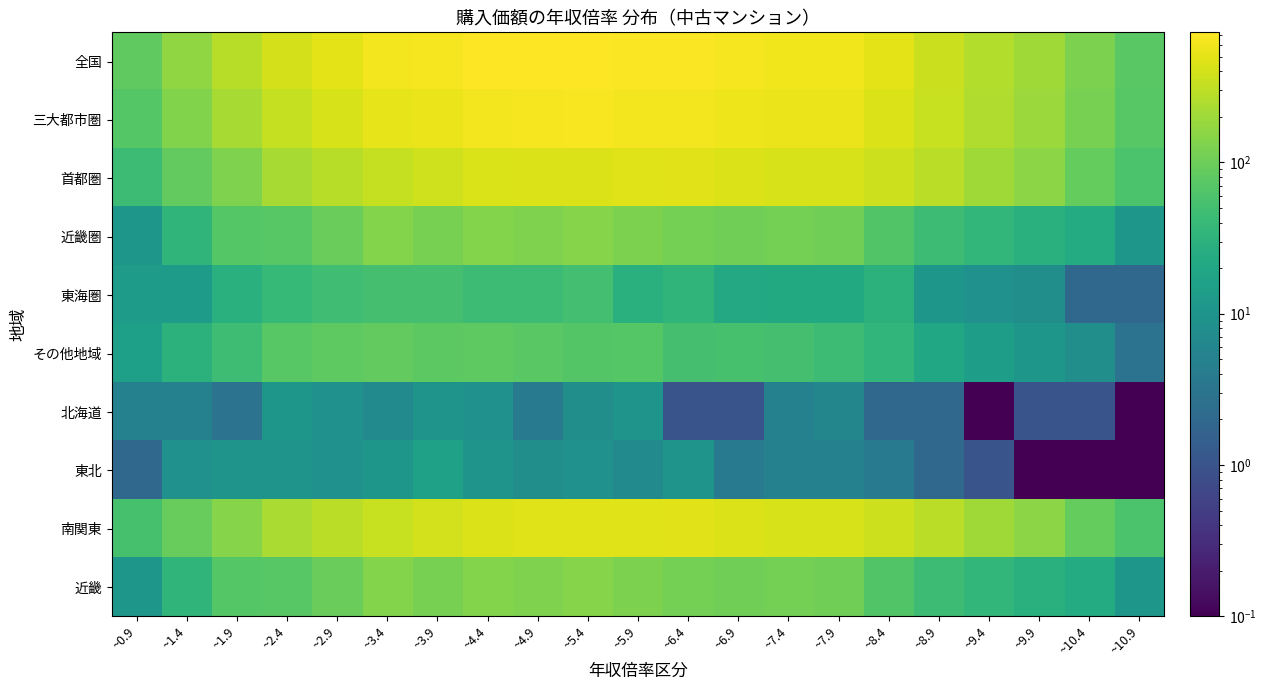

Reading left to right, extract all data points from this chart.

全国: ~0.9=84.0	~1.4=163.0	~1.9=275.0	~2.4=407.0	~2.9=499.0	~3.4=613.0	~3.9=633.0	~4.4=710.0	~4.9=706.0	~5.4=724.0	~5.9=693.0	~6.4=683.0	~6.9=632.0	~7.4=608.0	~7.9=594.0	~8.4=495.0	~8.9=360.0	~9.4=262.0	~9.9=202.0	~10.4=124.0	~10.9=75.0
三大都市圏: ~0.9=69.0	~1.4=133.0	~1.9=229.0	~2.4=334.0	~2.9=418.0	~3.4=528.0	~3.9=557.0	~4.4=629.0	~4.9=631.0	~5.4=657.0	~5.9=624.0	~6.4=630.0	~6.9=578.0	~7.4=555.0	~7.9=550.0	~8.4=460.0	~8.9=340.0	~9.4=248.0	~9.9=191.0	~10.4=116.0	~10.9=72.0
首都圏: ~0.9=45.0	~1.4=87.0	~1.9=132.0	~2.4=224.0	~2.9=274.0	~3.4=336.0	~3.9=387.0	~4.4=445.0	~4.9=457.0	~5.4=460.0	~5.9=471.0	~6.4=482.0	~6.9=452.0	~7.4=419.0	~7.9=423.0	~8.4=365.0	~8.9=285.0	~9.4=203.0	~9.9=155.0	~10.4=90.0	~10.9=59.0
近畿圏: ~0.9=11.0	~1.4=33.0	~1.9=69.0	~2.4=71.0	~2.9=96.0	~3.4=140.0	~3.9=118.0	~4.4=139.0	~4.9=129.0	~5.4=146.0	~5.9=125.0	~6.4=114.0	~6.9=105.0	~7.4=114.0	~7.9=105.0	~8.4=65.0	~8.9=44.0	~9.4=36.0	~9.9=28.0	~10.4=24.0	~10.9=11.0
東海圏: ~0.9=13.0	~1.4=13.0	~1.9=28.0	~2.4=39.0	~2.9=48.0	~3.4=52.0	~3.9=52.0	~4.4=45.0	~4.9=45.0	~5.4=51.0	~5.9=28.0	~6.4=34.0	~6.9=21.0	~7.4=22.0	~7.9=22.0	~8.4=30.0	~8.9=11.0	~9.4=9.0	~9.9=8.0	~10.4=2.0	~10.9=2.0
その他地域: ~0.9=15.0	~1.4=30.0	~1.9=46.0	~2.4=73.0	~2.9=81.0	~3.4=85.0	~3.9=76.0	~4.4=81.0	~4.9=75.0	~5.4=67.0	~5.9=69.0	~6.4=53.0	~6.9=54.0	~7.4=53.0	~7.9=44.0	~8.4=35.0	~8.9=20.0	~9.4=14.0	~9.9=11.0	~10.4=8.0	~10.9=3.0
北海道: ~0.9=5.0	~1.4=5.0	~1.9=3.0	~2.4=11.0	~2.9=9.0	~3.4=7.0	~3.9=10.0	~4.4=9.0	~4.9=4.0	~5.4=8.0	~5.9=10.0	~6.4=1.0	~6.9=1.0	~7.4=5.0	~7.9=6.0	~8.4=2.0	~8.9=2.0	~9.4=0.1	~9.9=1.0	~10.4=1.0	~10.9=0.1
東北: ~0.9=2.0	~1.4=9.0	~1.9=10.0	~2.4=10.0	~2.9=9.0	~3.4=11.0	~3.9=16.0	~4.4=10.0	~4.9=8.0	~5.4=9.0	~5.9=7.0	~6.4=10.0	~6.9=4.0	~7.4=5.0	~7.9=5.0	~8.4=4.0	~8.9=2.0	~9.4=1.0	~9.9=0.1	~10.4=0.1	~10.9=0.1
南関東: ~0.9=54.0	~1.4=92.0	~1.9=142.0	~2.4=233.0	~2.9=284.0	~3.4=348.0	~3.9=398.0	~4.4=451.0	~4.9=467.0	~5.4=472.0	~5.9=477.0	~6.4=485.0	~6.9=457.0	~7.4=420.0	~7.9=423.0	~8.4=368.0	~8.9=287.0	~9.4=203.0	~9.9=157.0	~10.4=90.0	~10.9=59.0
近畿: ~0.9=11.0	~1.4=33.0	~1.9=69.0	~2.4=71.0	~2.9=96.0	~3.4=140.0	~3.9=118.0	~4.4=139.0	~4.9=129.0	~5.4=146.0	~5.9=125.0	~6.4=114.0	~6.9=105.0	~7.4=114.0	~7.9=105.0	~8.4=65.0	~8.9=44.0	~9.4=36.0	~9.9=28.0	~10.4=24.0	~10.9=11.0